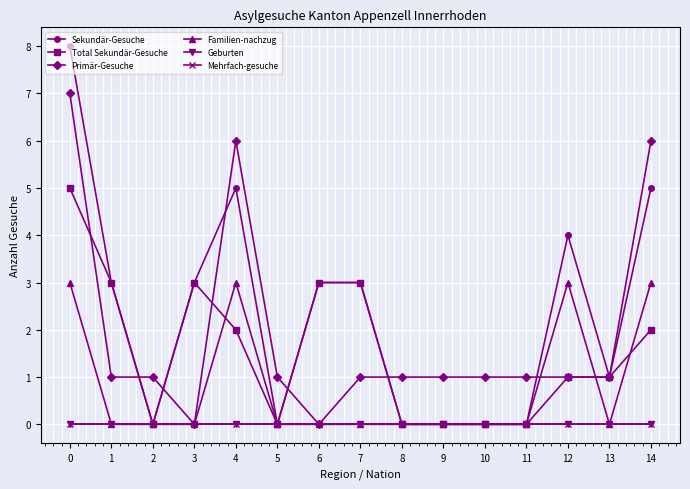

True or false: Sekundär-Gesuche and Total Sekundär-Gesuche cross at least once.

False